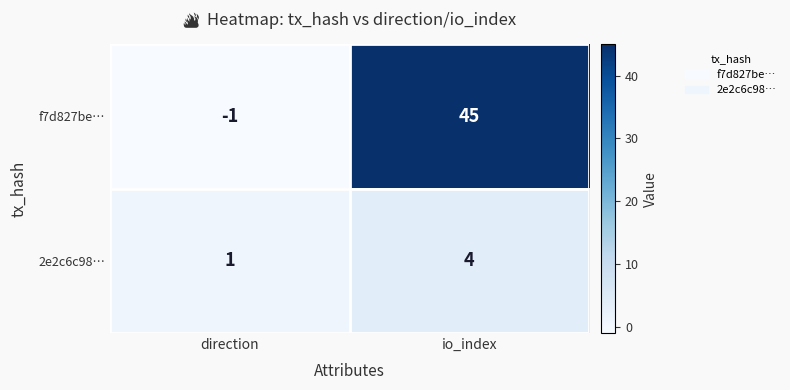

Which label corresponds to the smallest value in the chart?

direction